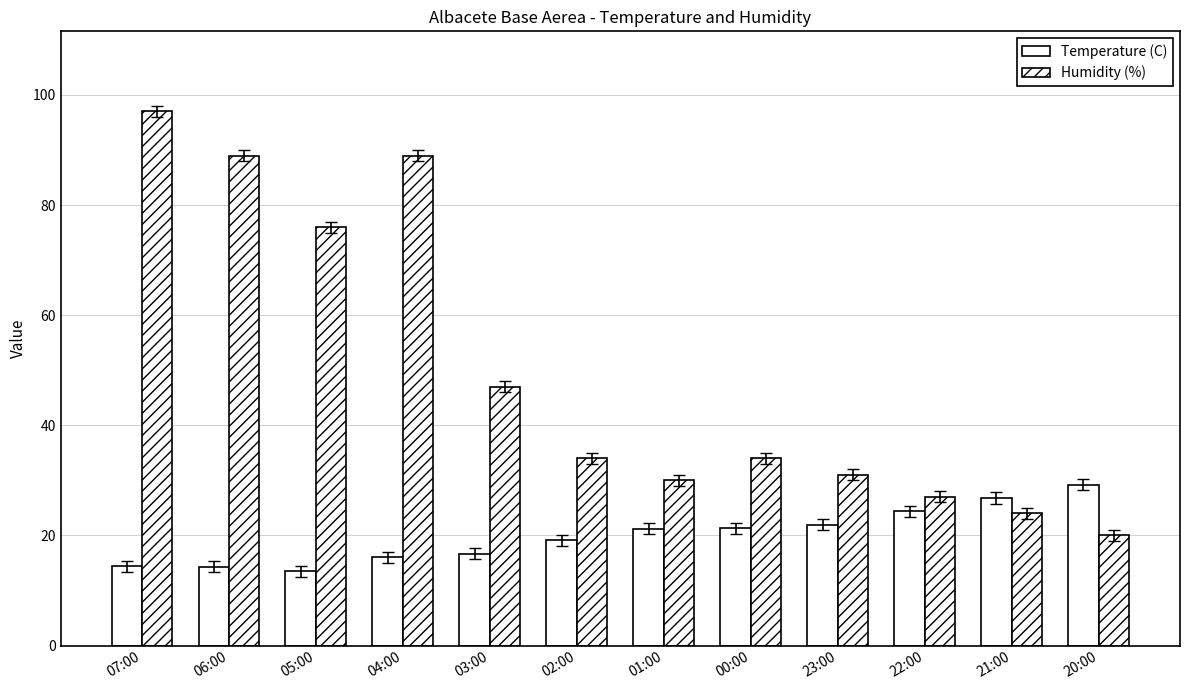

How many bars are there in total?

24